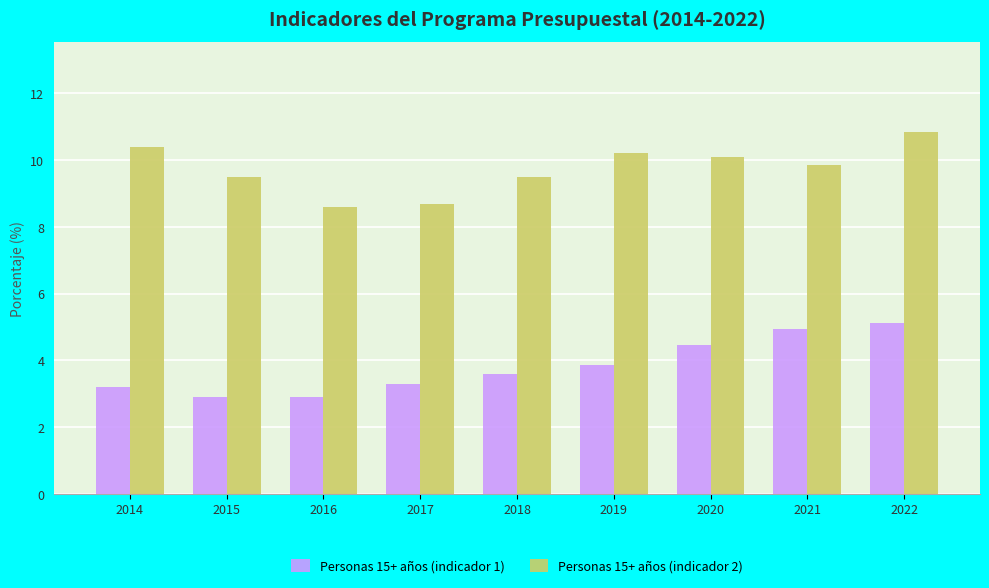

What is the difference between the Personas 15+ años (indicador 2) values at 2016 and 2018?

0.9